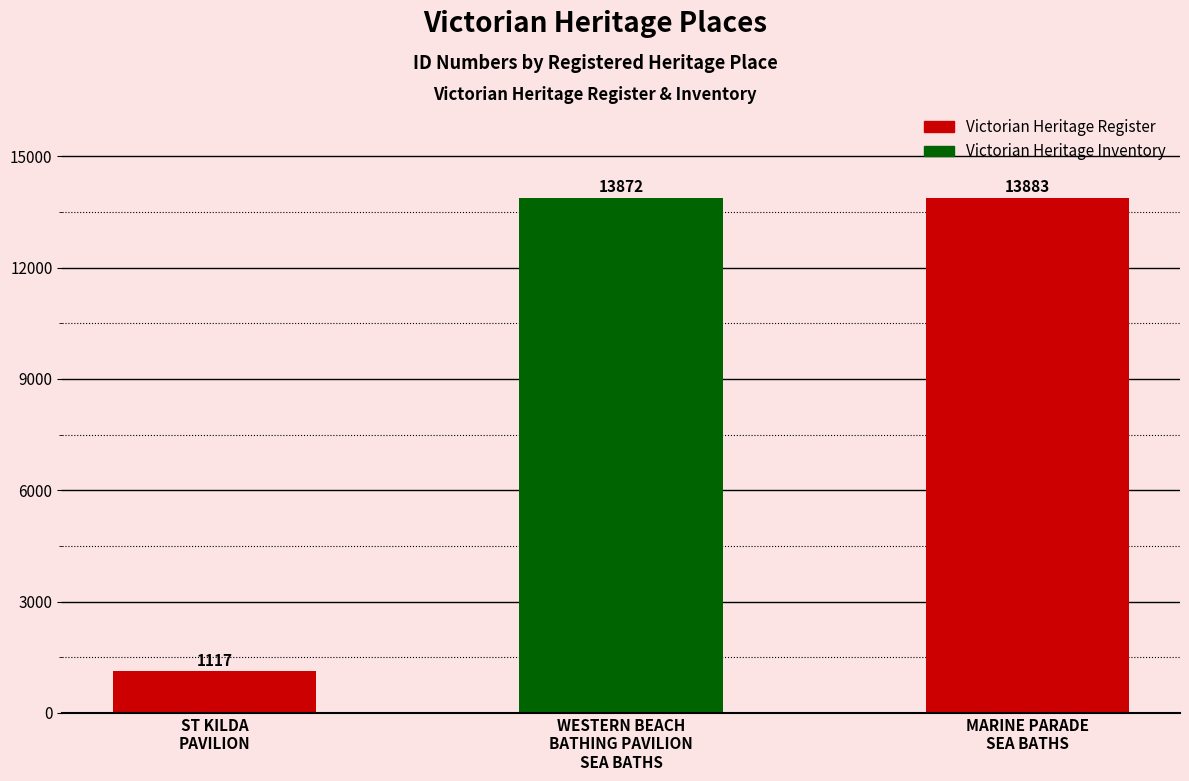

What position from the left is WESTERN BEACH
BATHING PAVILION
SEA BATHS?

2